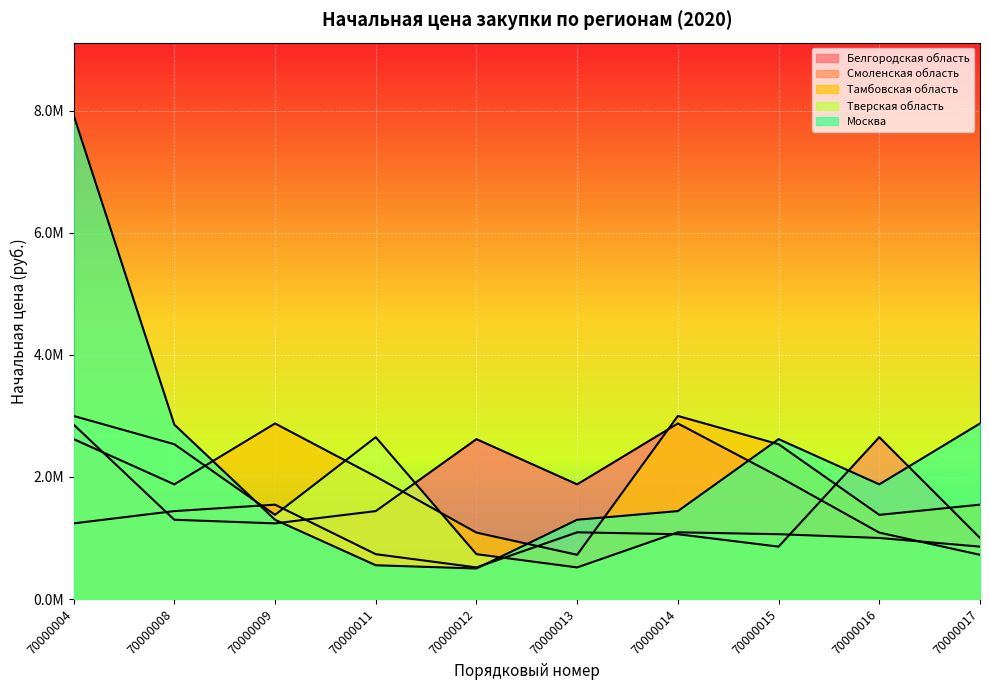

At how many categories does at least one series exceed 568829?

10